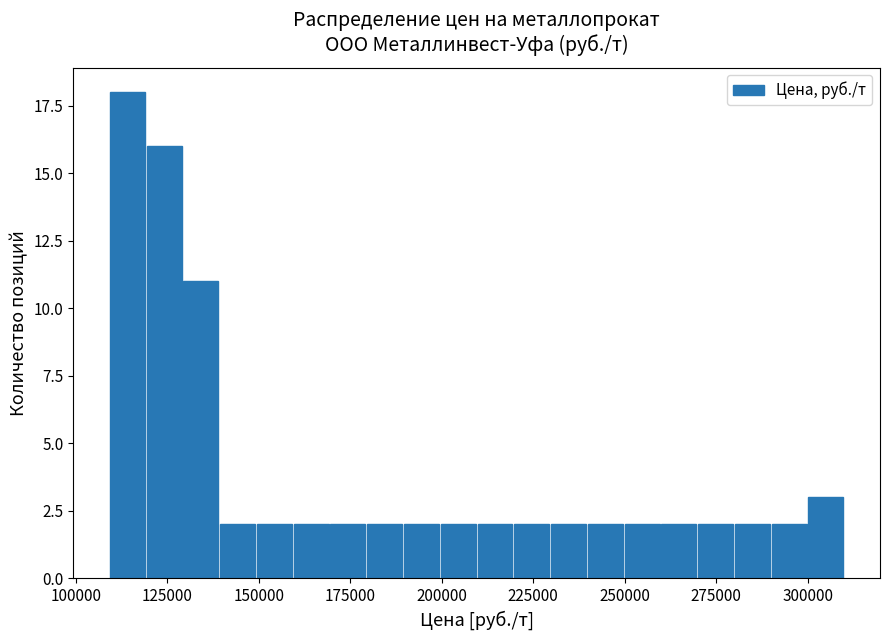

Read against the x-axis, roughly where is the centre of the tallest bar?

115000